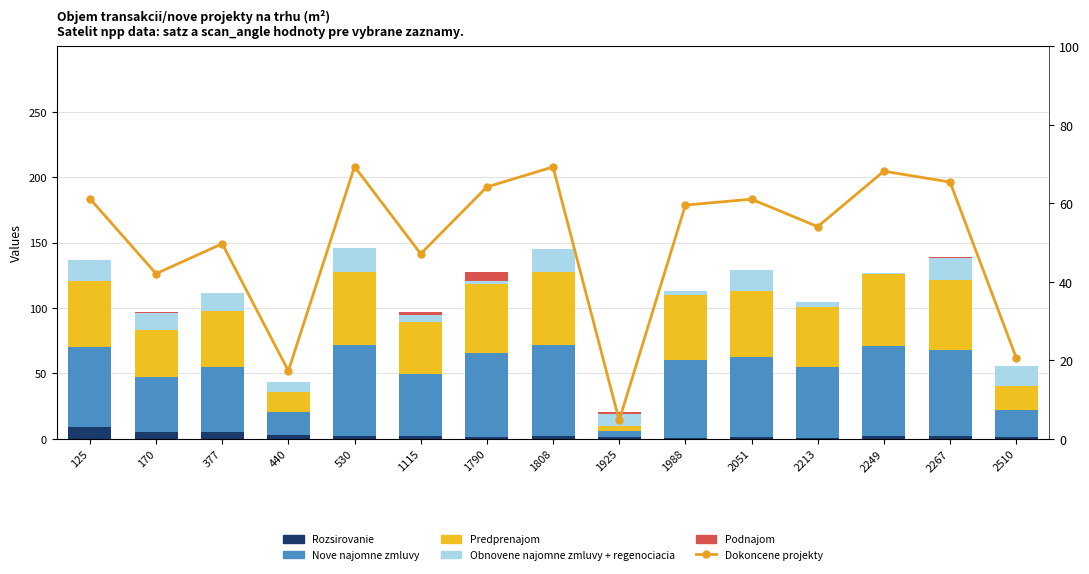

What is the average value of the Dokoncene projekty series?

50.3